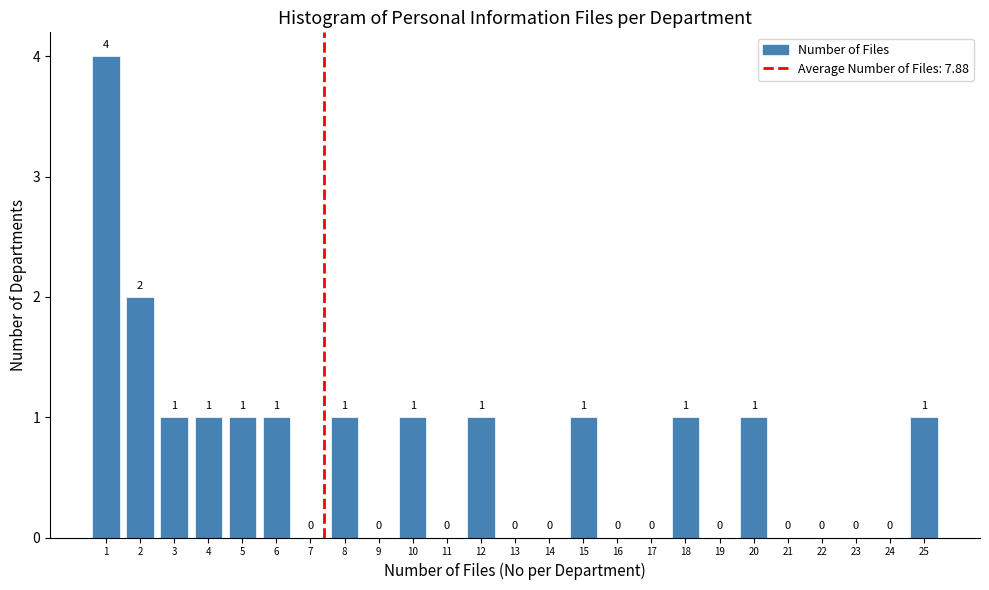

Reading left to right, list all the values displayed in this chart.

1=4	2=2	3=1	4=1	5=1	6=1	7=0	8=1	9=0	10=1	11=0	12=1	13=0	14=0	15=1	16=0	17=0	18=1	19=0	20=1	21=0	22=0	23=0	24=0	25=1